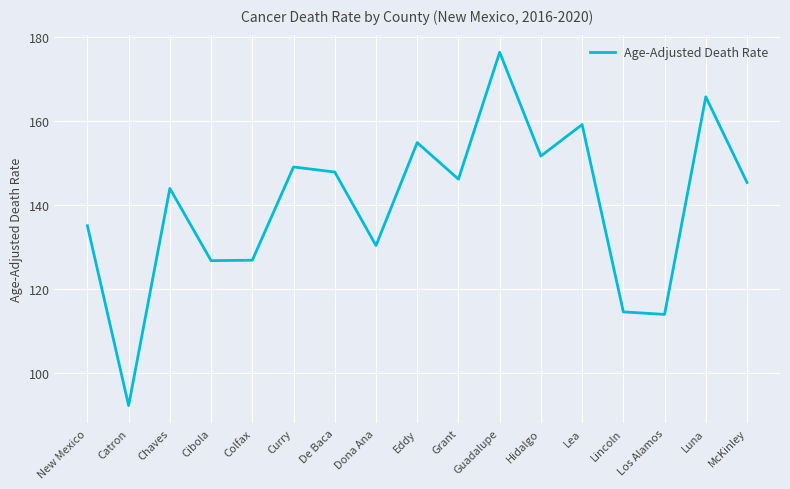

At which label is the value closest to 134?

New Mexico